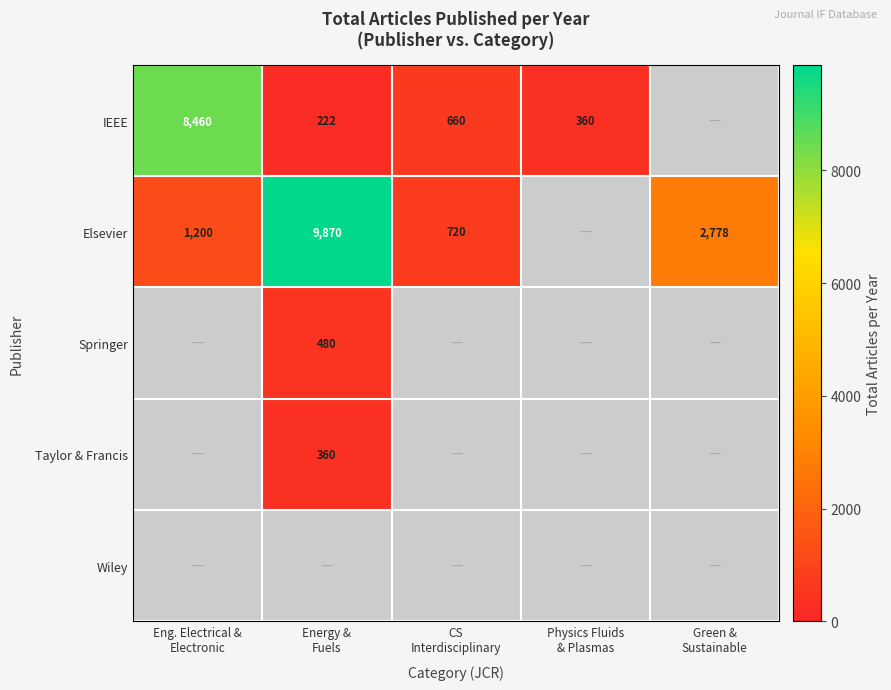

What is the spread (max minus min) of values at Energy &
Fuels?

9648.0